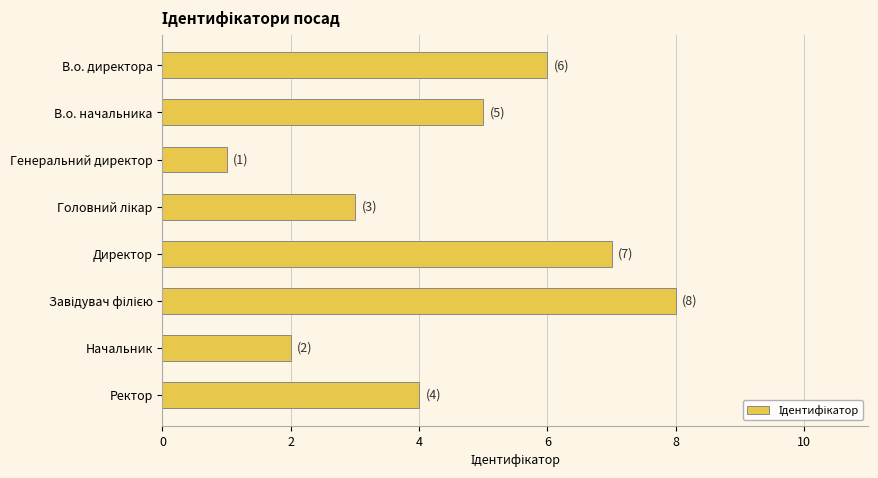

Approximately how many times larger is the value at Генеральний директор compared to Начальник?

0.5